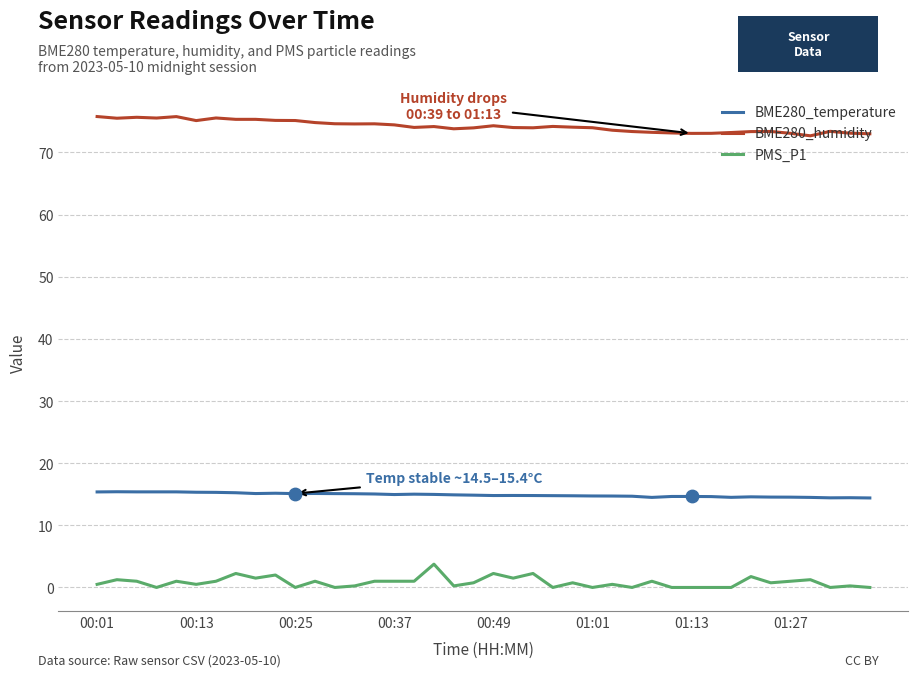

Which series has the largest total across all categories?

BME280_humidity